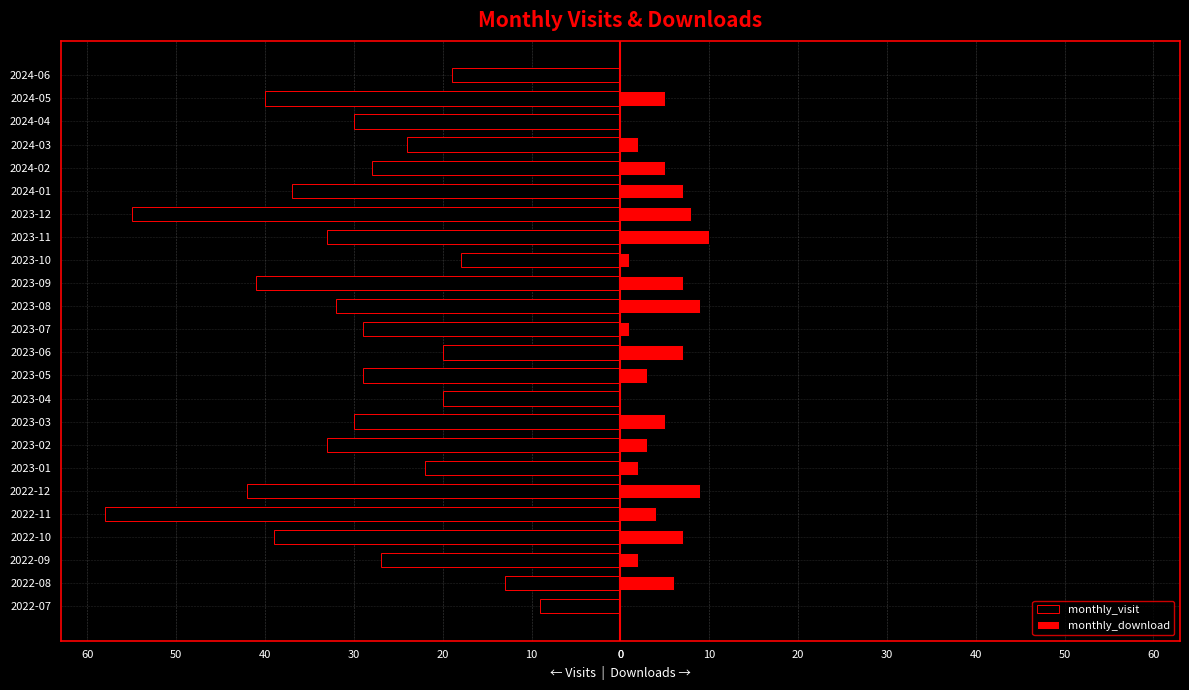

Reading right to left, list all the values displayed in this chart.

monthly_visit: -19	-40	-30	-24	-28	-37	-55	-33	-18	-41	-32	-29	-20	-29	-20	-30	-33	-22	-42	-58	-39	-27	-13	-9
monthly_download: 0	5	0	2	5	7	8	10	1	7	9	1	7	3	0	5	3	2	9	4	7	2	6	0